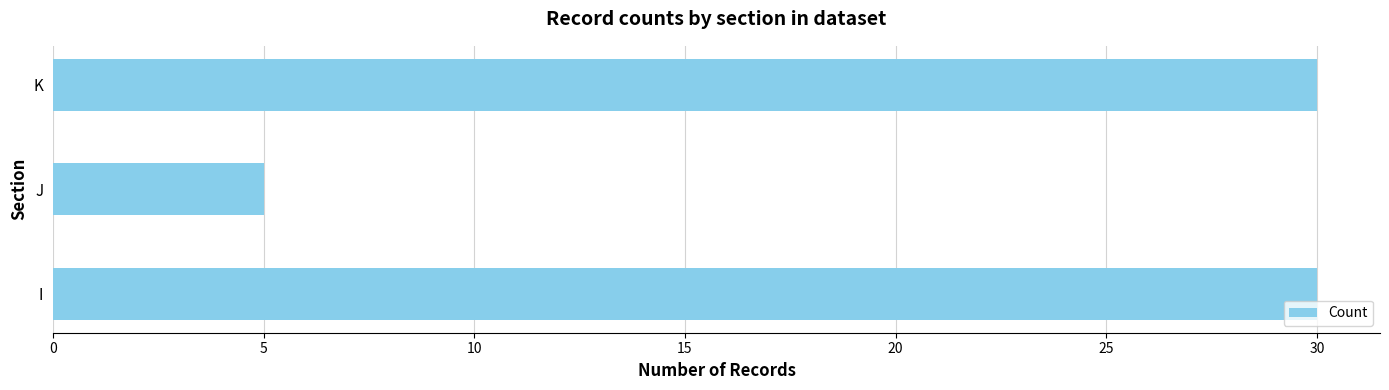

What is the difference between the maximum and minimum values?

25